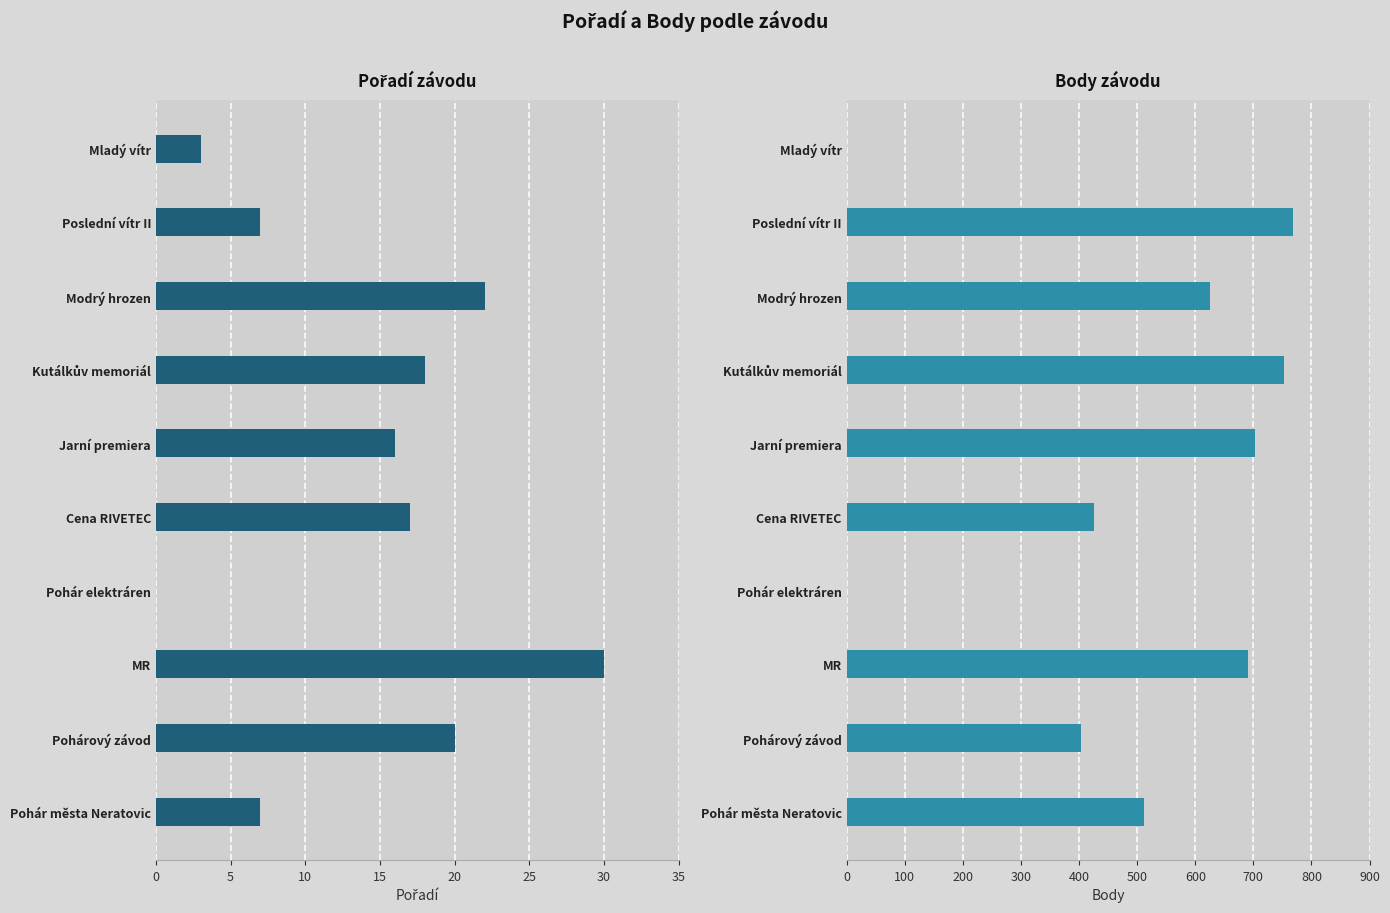

How many data points in Pořadí are above 17?

4